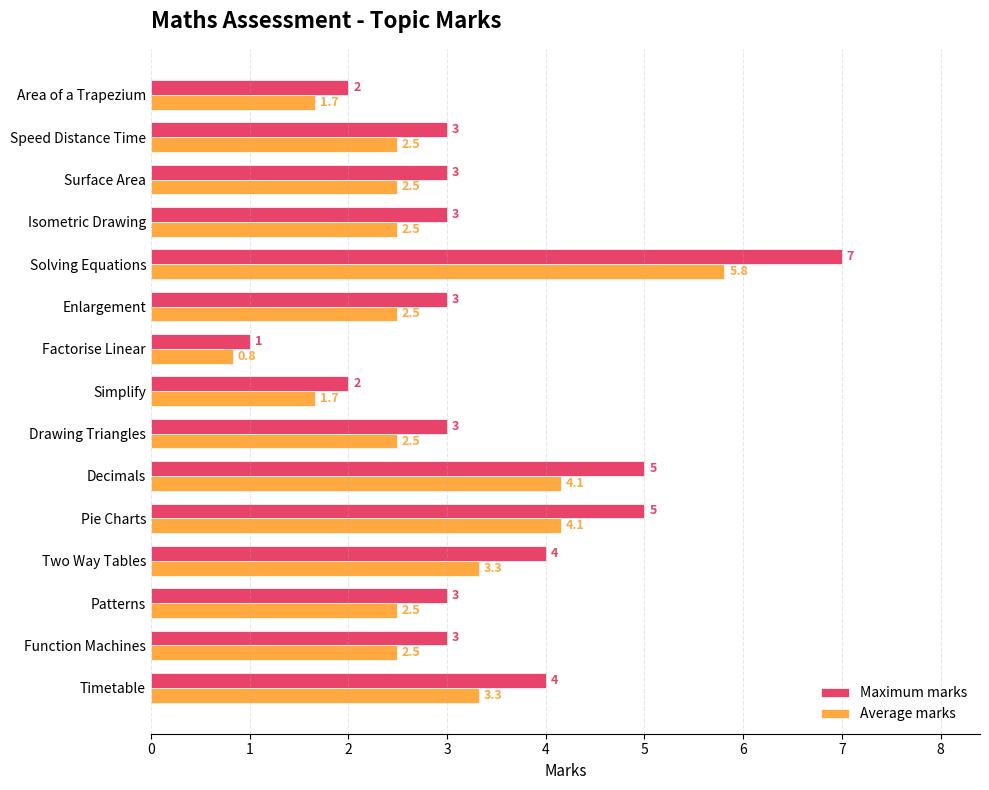

Which series has the widest spread of values?

Maximum marks